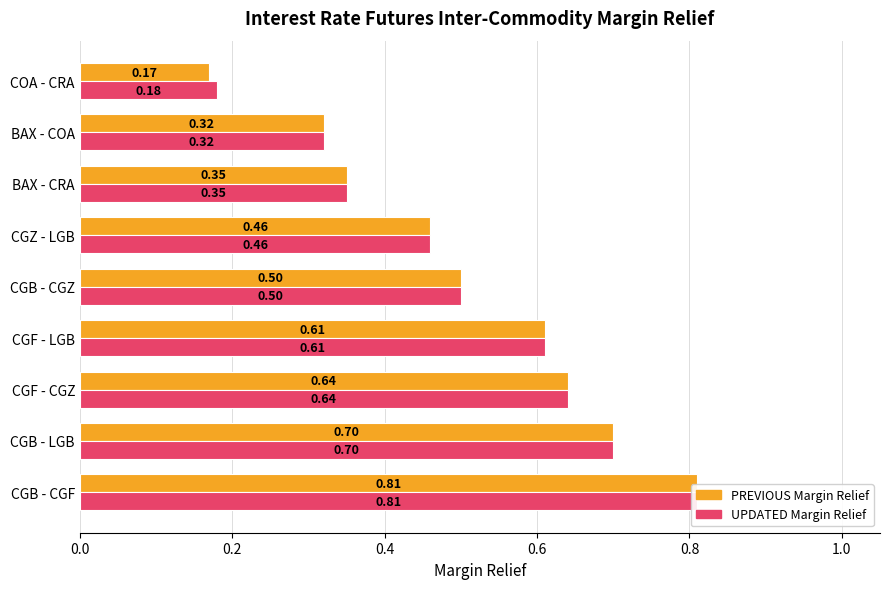

Is it true that PREVIOUS Margin Relief equals 0.6 at BAX - CRA?

False